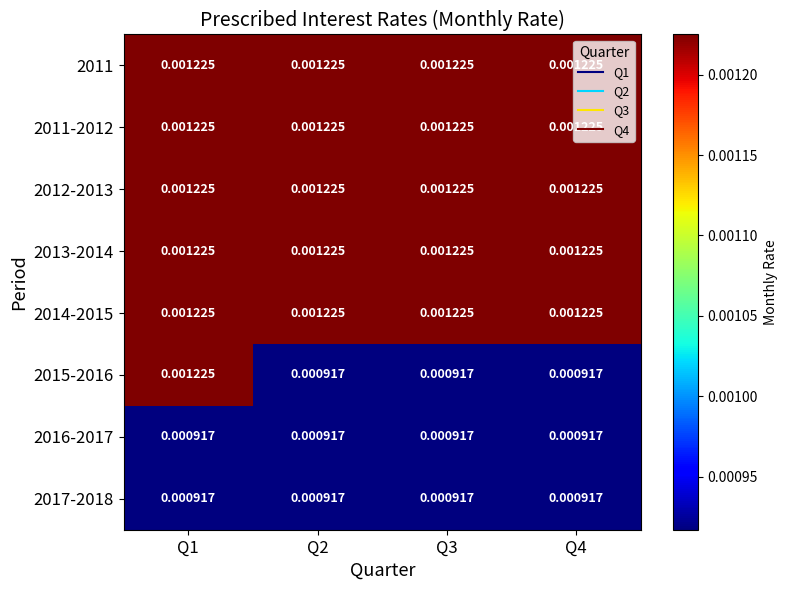

Is the value of 2011 at Q2 greater than the value of 2016-2017 at Q2?

Yes